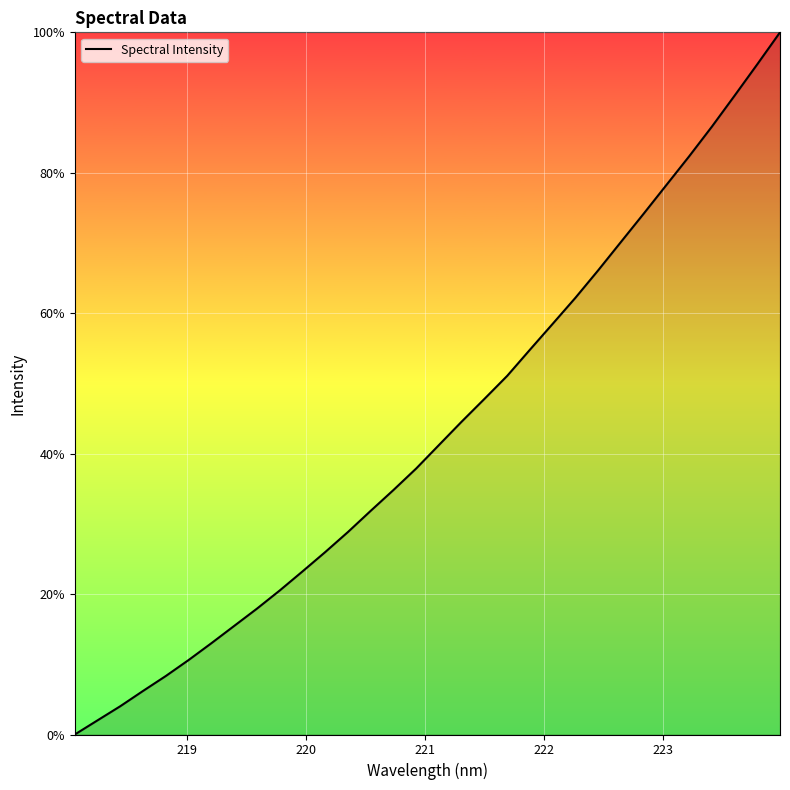

What is the maximum value shown in the chart?

100.0